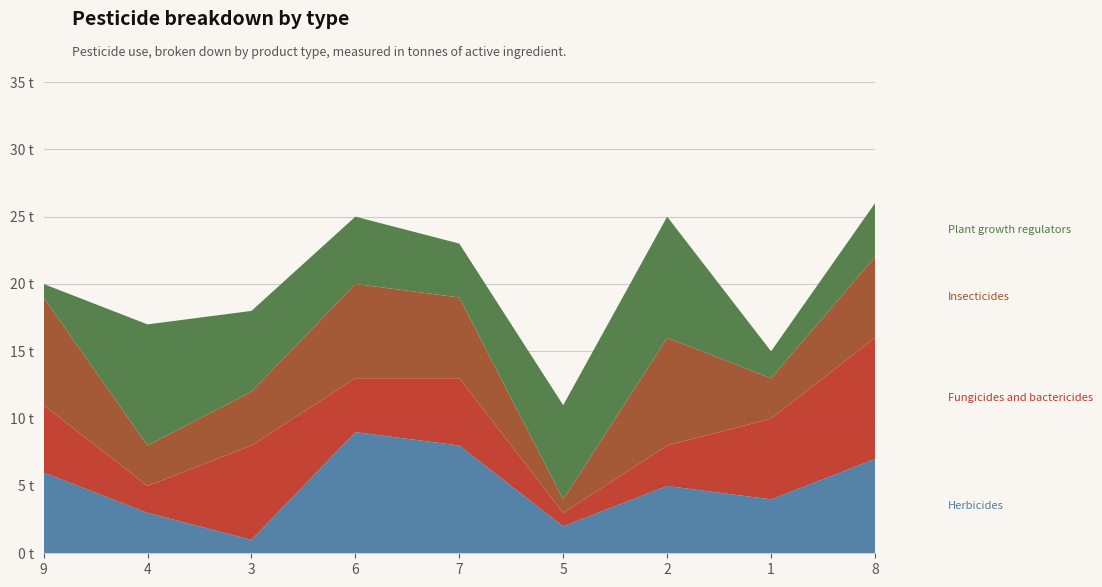

Reading right to left, list all the values displayed in this chart.

Herbicides: 8=7	1=4	2=5	5=2	7=8	6=9	3=1	4=3	9=6
Fungicides and bactericides: 8=9	1=6	2=3	5=1	7=5	6=4	3=7	4=2	9=5
Insecticides: 8=6	1=3	2=8	5=1	7=6	6=7	3=4	4=3	9=8
Plant growth regulators: 8=4	1=2	2=9	5=7	7=4	6=5	3=6	4=9	9=1